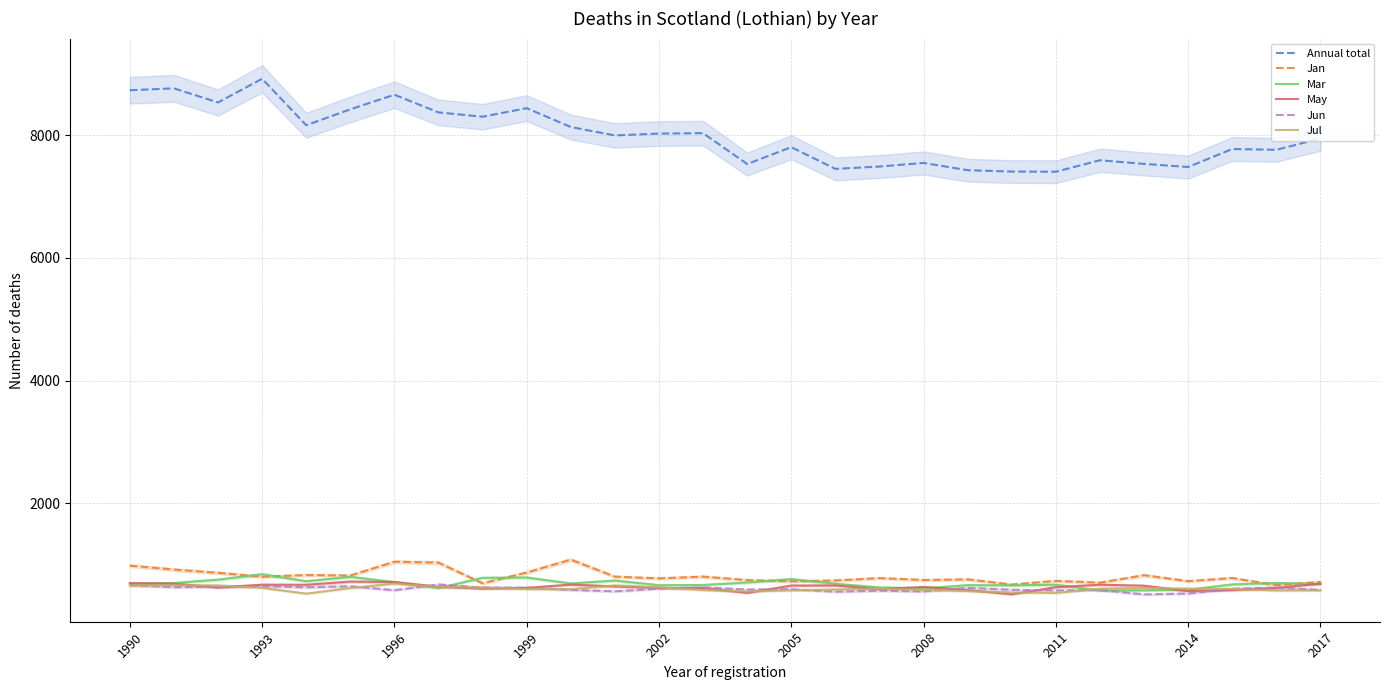

Where is Mar nearest to the value 713?

14